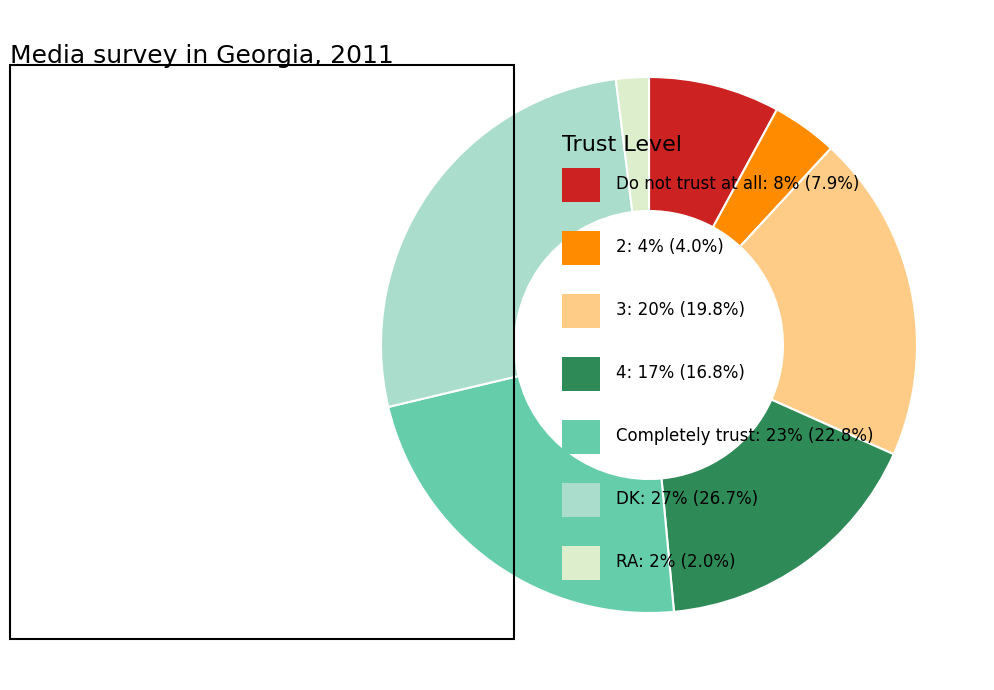

How many segments does this pie chart have?

7